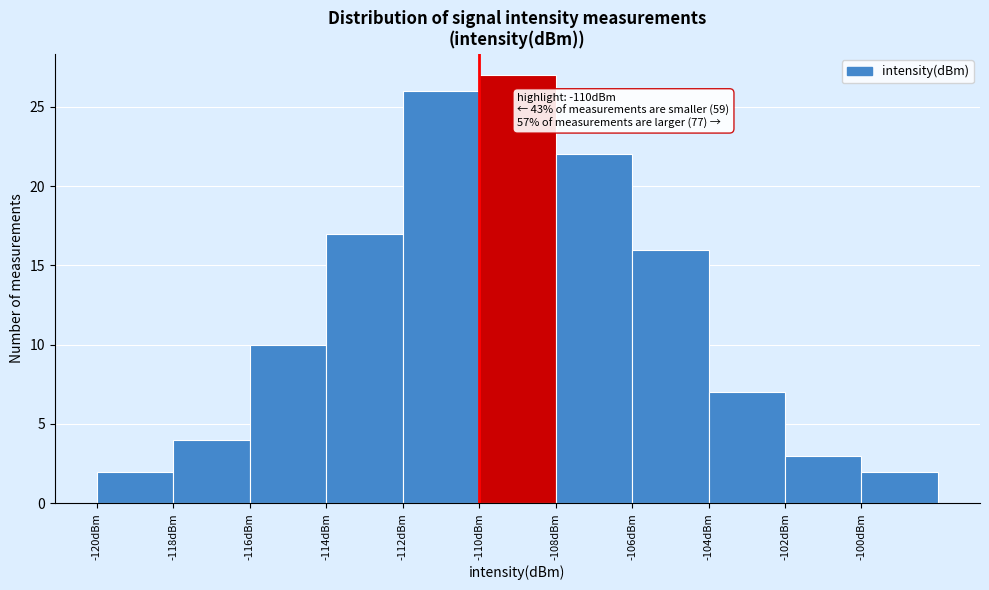

Over which range of the x-axis is the bar tallest?

-110 to -108